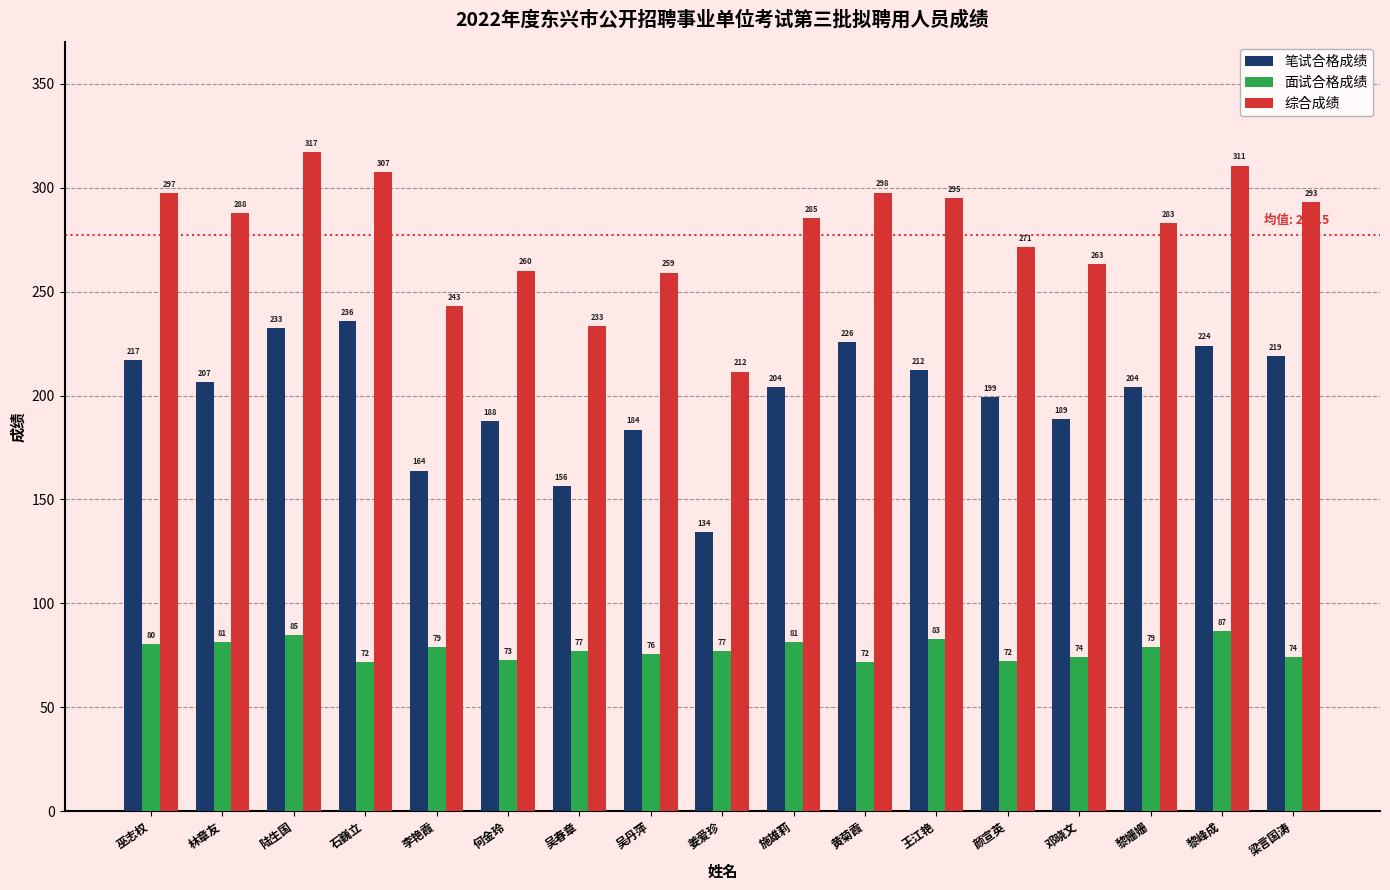

List the series in order of their overall mean, highest first.

综合成绩, 笔试合格成绩, 面试合格成绩